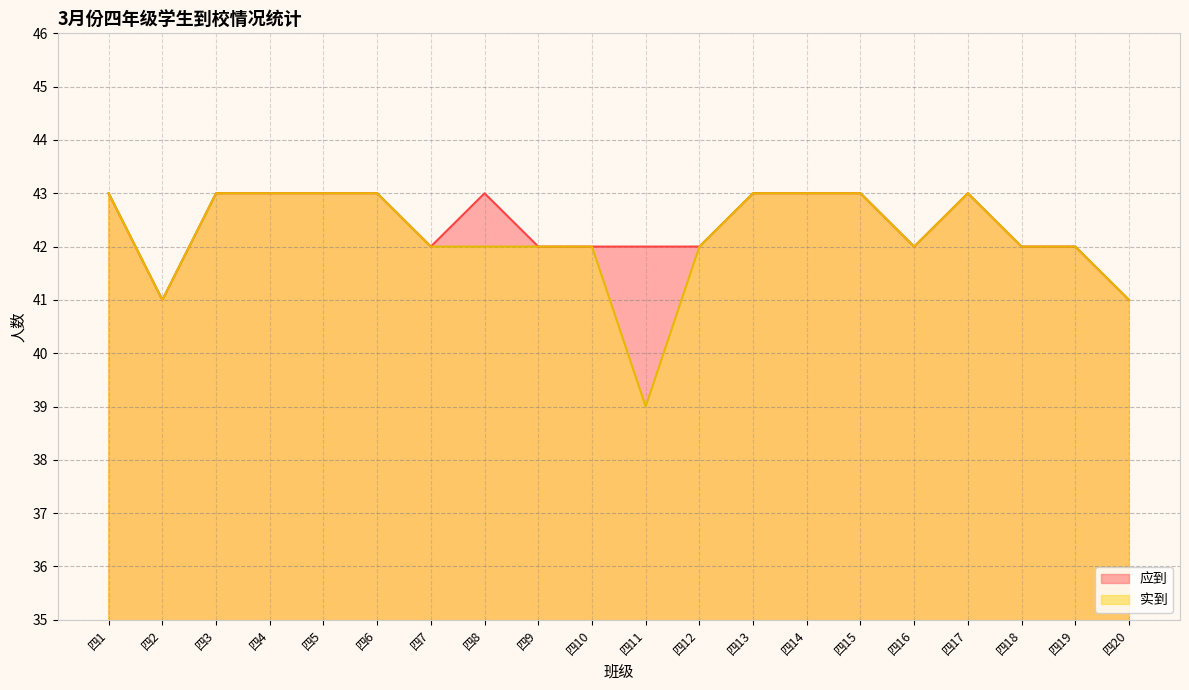

Which series has the largest range (max minus min)?

实到